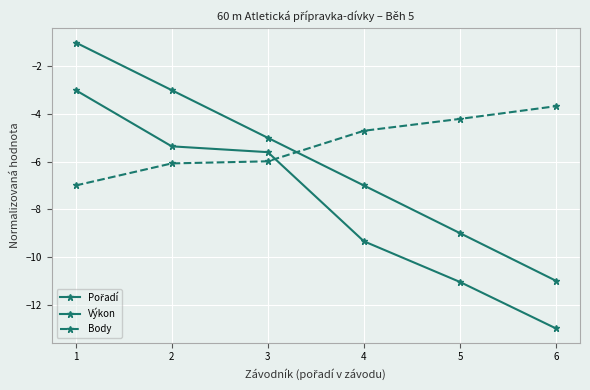

True or false: Pořadí and Výkon intersect in this chart.

False